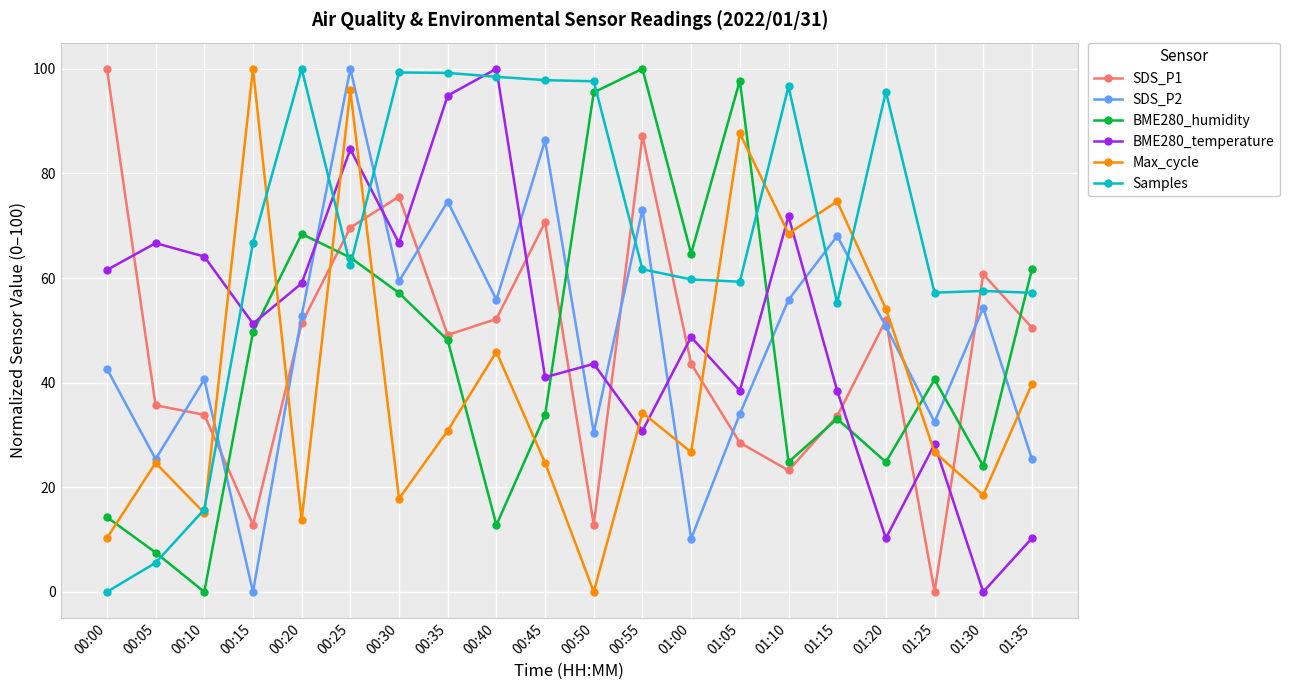

The value of BME280_temperature at 01:25 is 6.7. True or false?

False